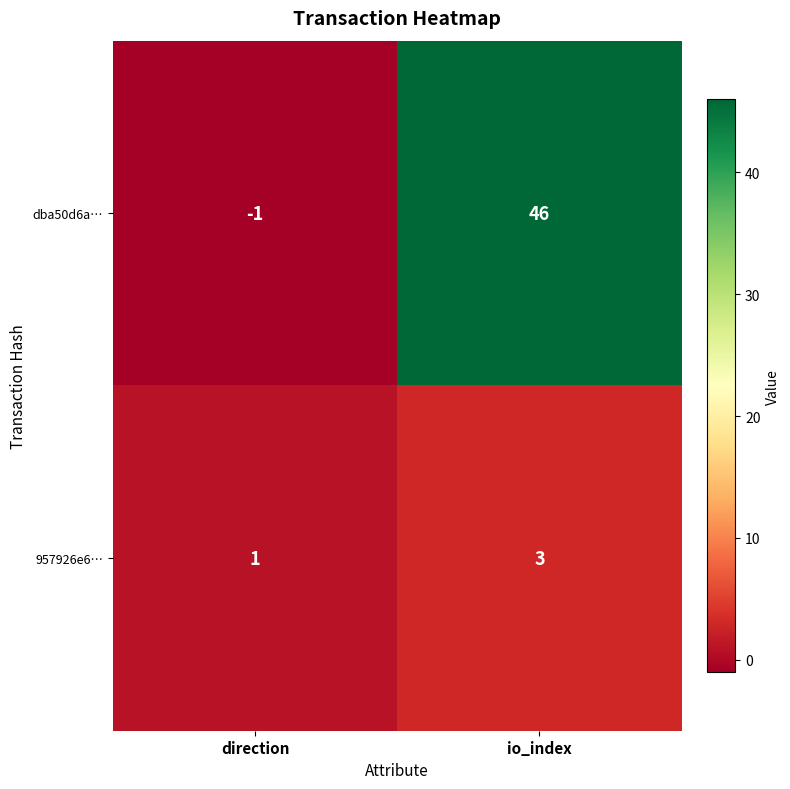

Rank the series at io_index from lowest to highest value.

957926e6…, dba50d6a…